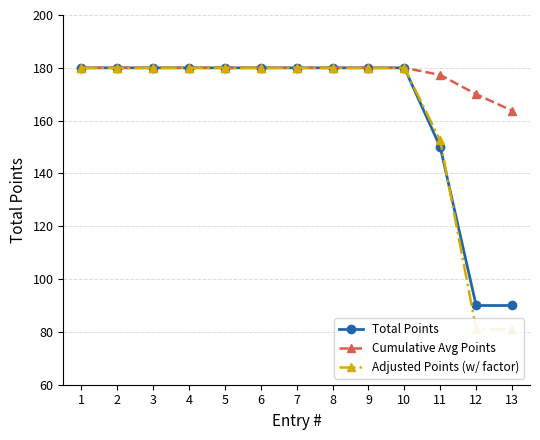

What is the minimum value for Total Points?

90.0